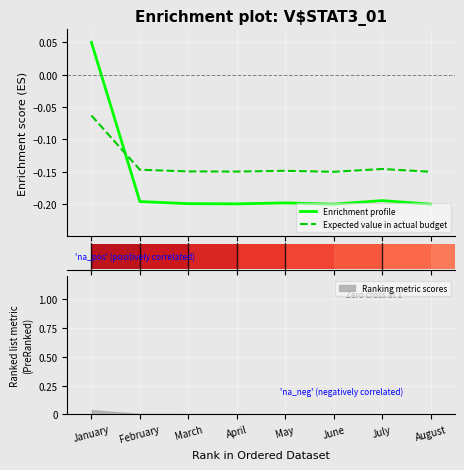

Rank the series at April from highest to lowest value.

Expected value in actual budget, Enrichment profile